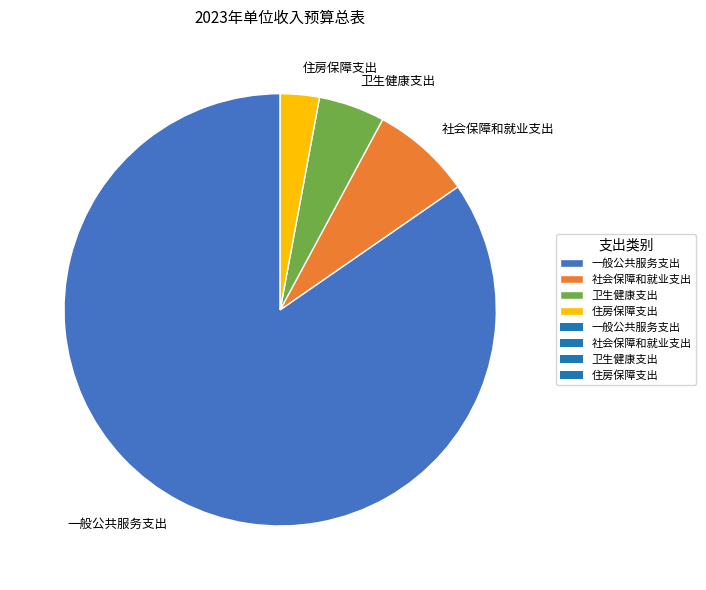

Does any single category account for the majority?

Yes